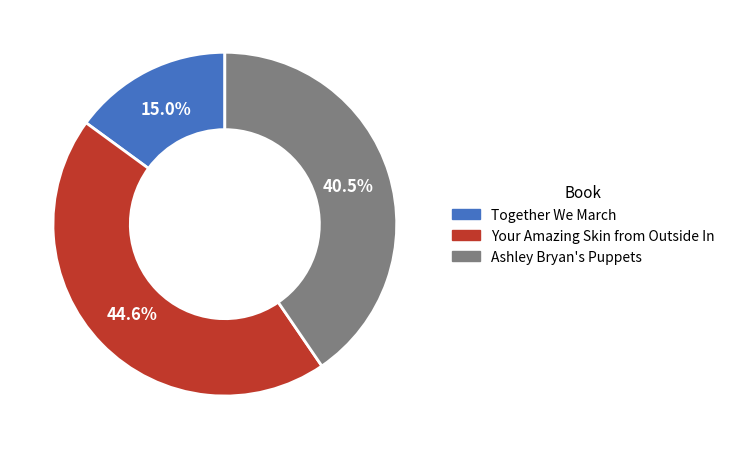

How many segments does this pie chart have?

3